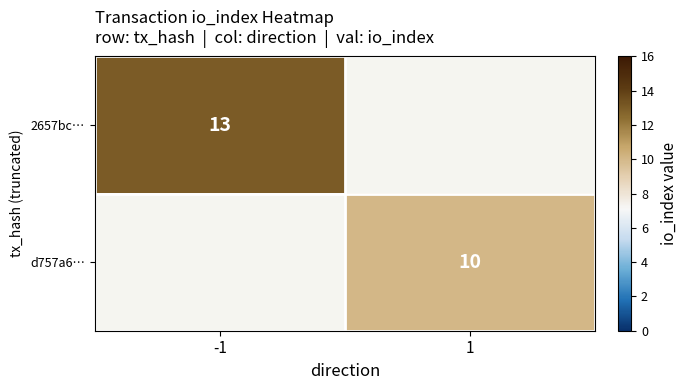

Is it true that 2657bc… equals 13 at -1?

True